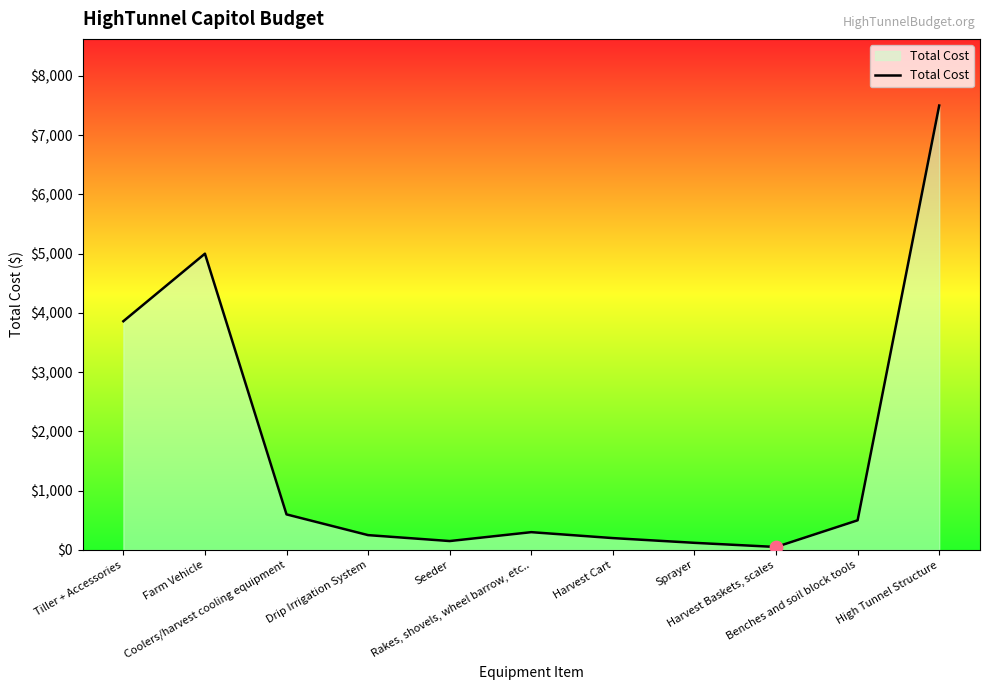

What is the ratio of the value at Sprayer to the value at Drip Irrigation System?

0.5